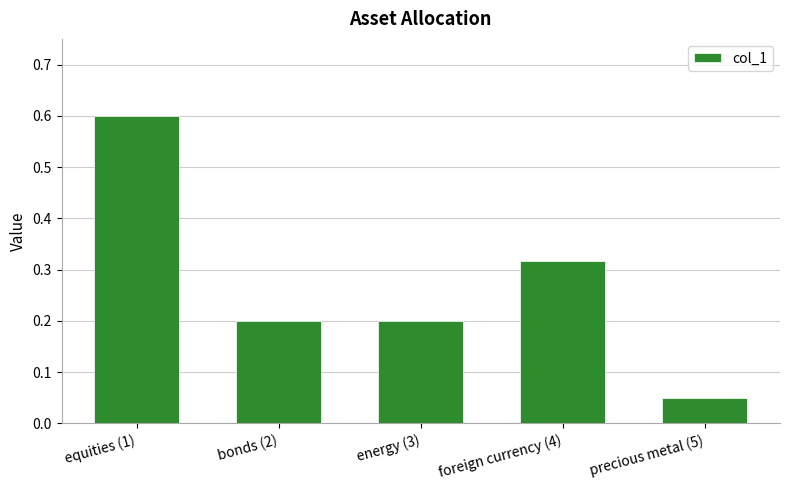

True or false: the data shows 0.6 at equities (1).

True